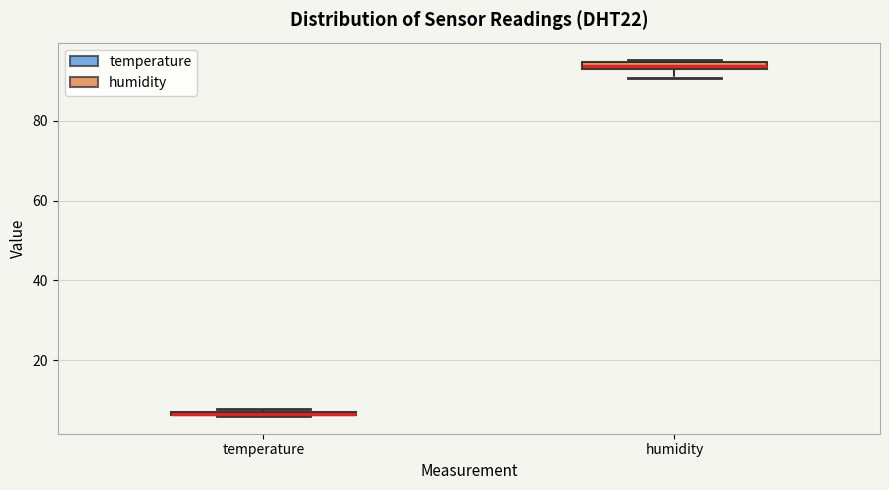

Where is the upper edge of the box for humidity on the y-axis? The values are not printed on the chart, so give them approximately, as read against the axis.

94